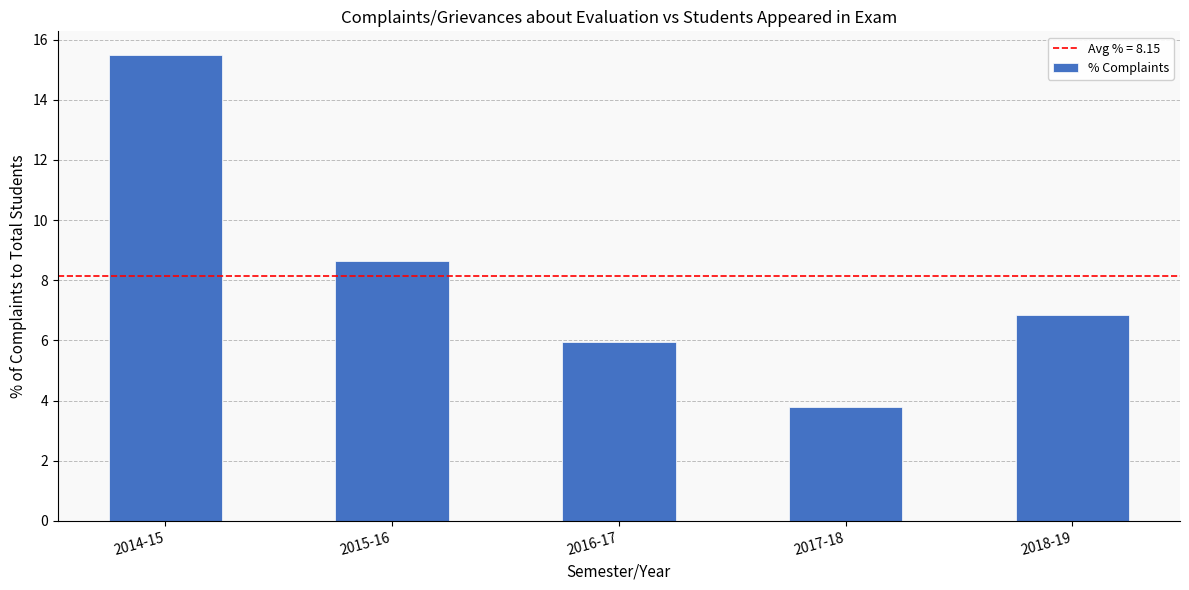

The chart shows a value of 15.5 at 2014-15. True or false?

True